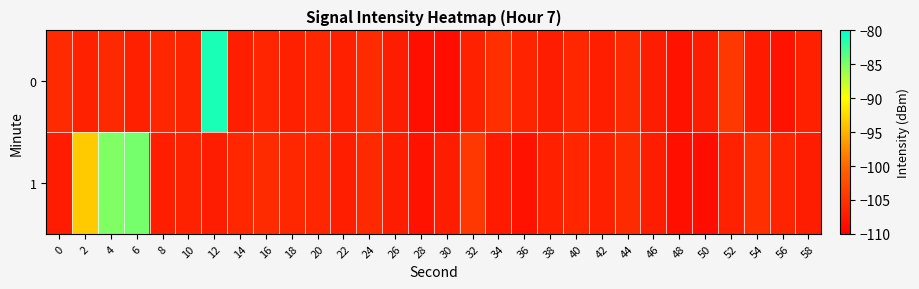

Reading left to right, extract all data points from this chart.

0: 0=-105.8	2=-106.7	4=-105.8	6=-106.8	8=-106.2	10=-106.4	12=-81.1	14=-107.0	16=-106.3	18=-106.7	20=-106.2	22=-106.8	24=-105.7	26=-107.1	28=-108.5	30=-108.7	32=-106.7	34=-105.3	36=-106.5	38=-107.0	40=-106.2	42=-107.0	44=-105.9	46=-107.1	48=-108.1	50=-107.1	52=-104.5	54=-107.3	56=-108.1	58=-106.7
1: 0=-107.2	2=-93.4	4=-85.1	6=-84.7	8=-106.9	10=-106.6	12=-107.1	14=-106.2	16=-105.8	18=-106.1	20=-106.2	22=-107.0	24=-105.9	26=-107.1	28=-108.1	30=-107.1	32=-104.5	34=-107.3	36=-108.1	38=-106.7	40=-106.2	42=-106.8	44=-105.7	46=-107.1	48=-108.5	50=-108.7	52=-106.7	54=-105.3	56=-106.5	58=-107.0